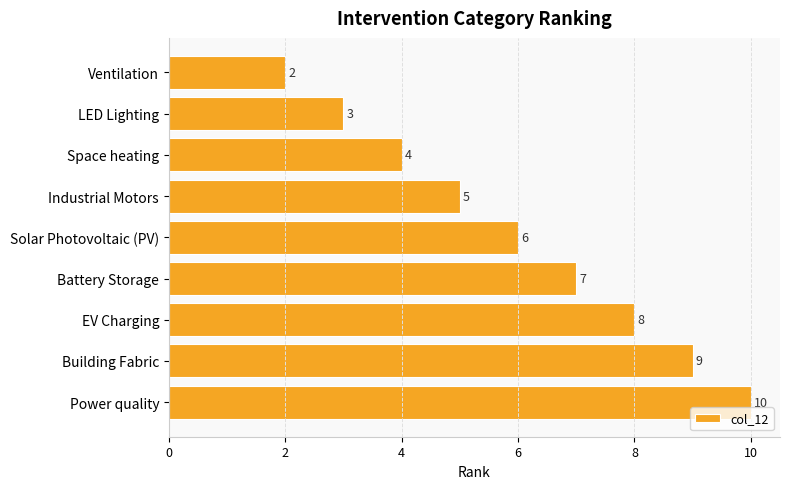

What is the change in value from Space heating to Battery Storage?

+3